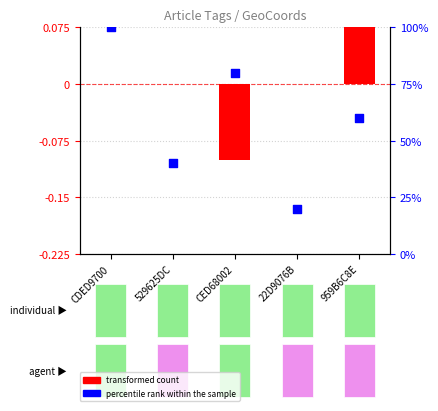

Which series has the largest Y range (max minus min)?

percentile rank within the sample